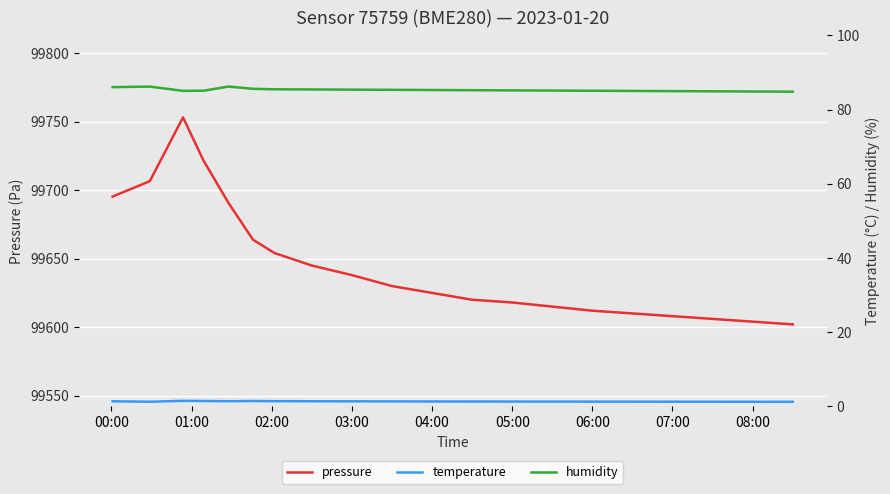

What is the maximum value for pressure?

99753.3